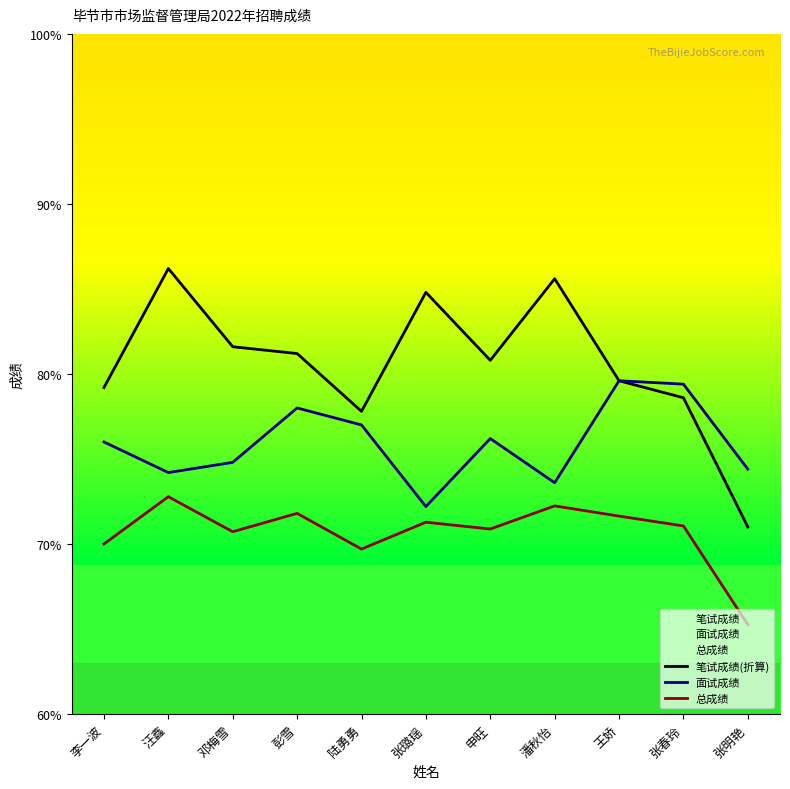

How many series are shown in this chart?

3